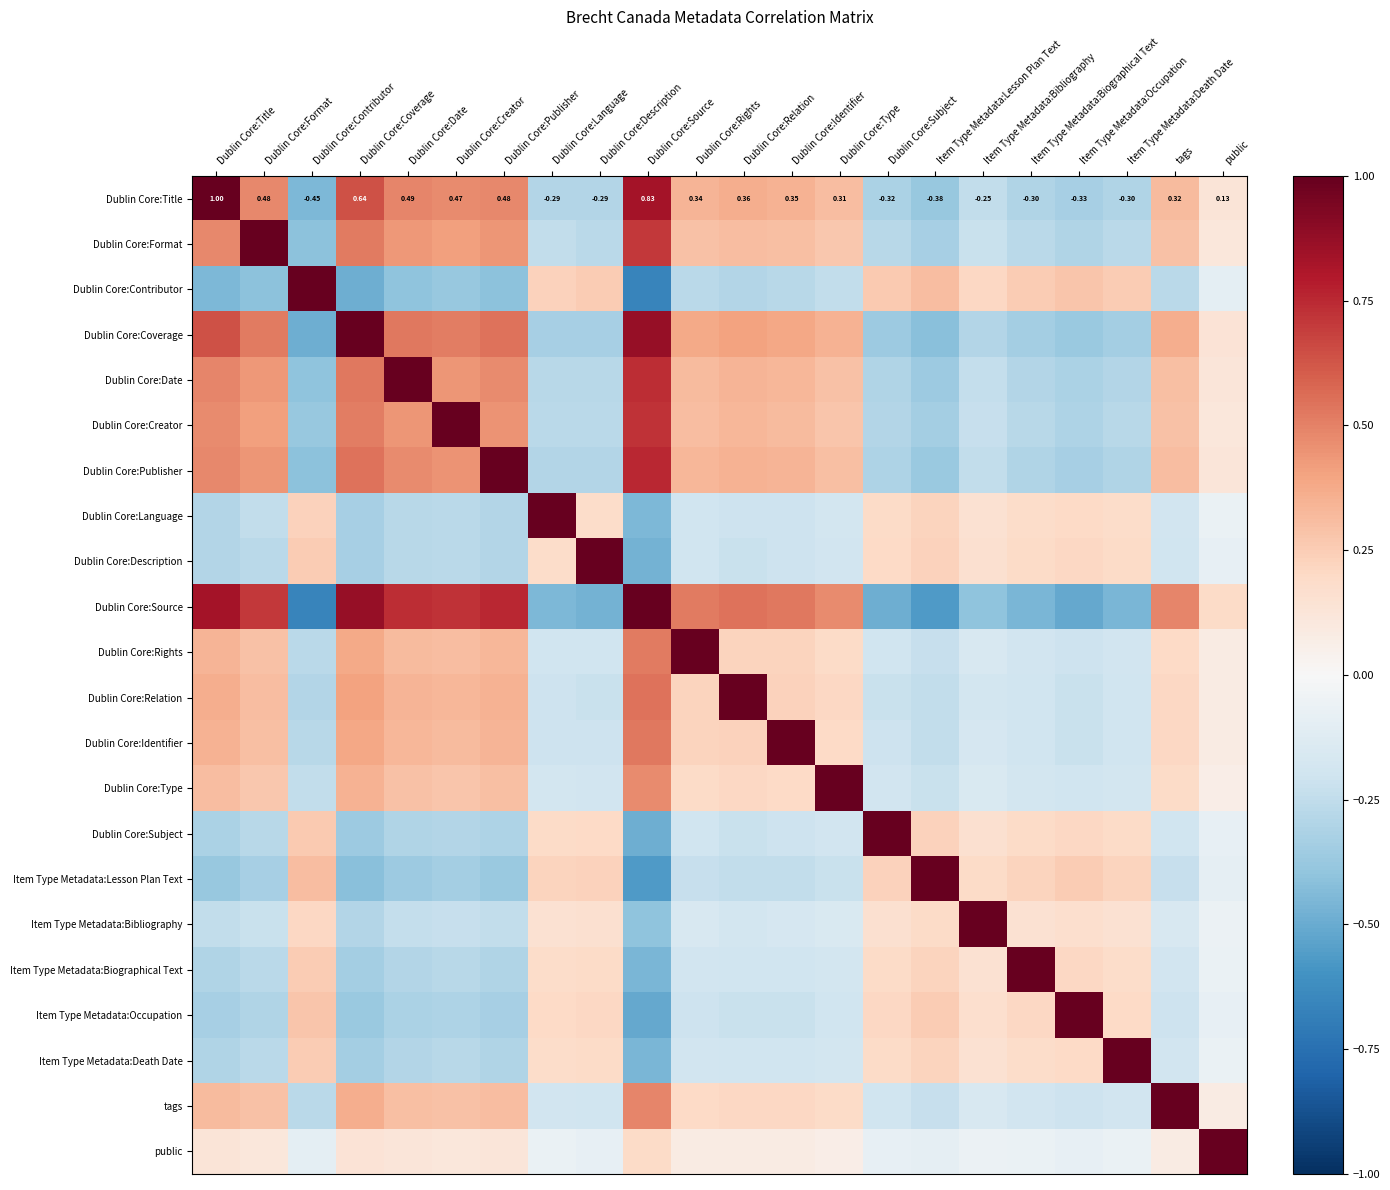

The Dublin Core:Identifier series shows 0.3 at Dublin Core:Creator. True or false?

True